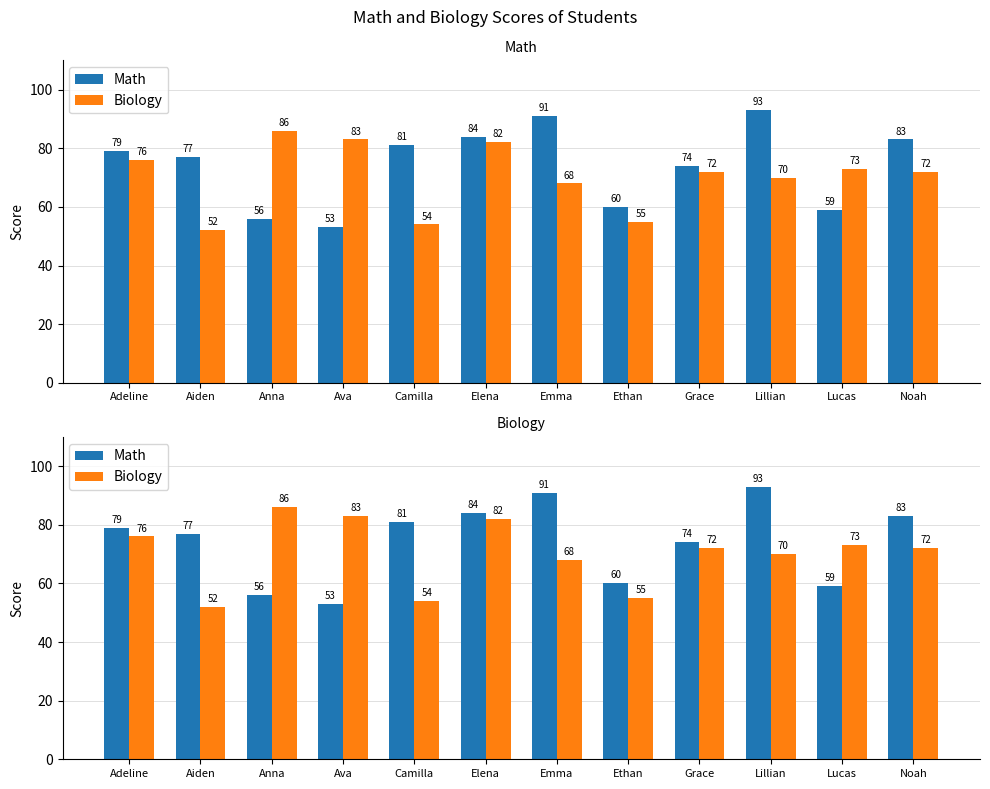

Are the bars grouped side by side (vs. stacked)?

Yes